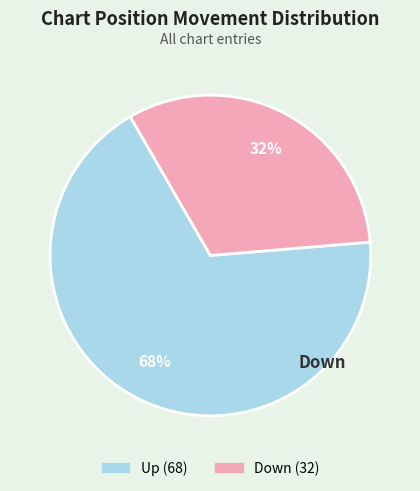

To the nearest percent, what is the average slice percentage?

50%